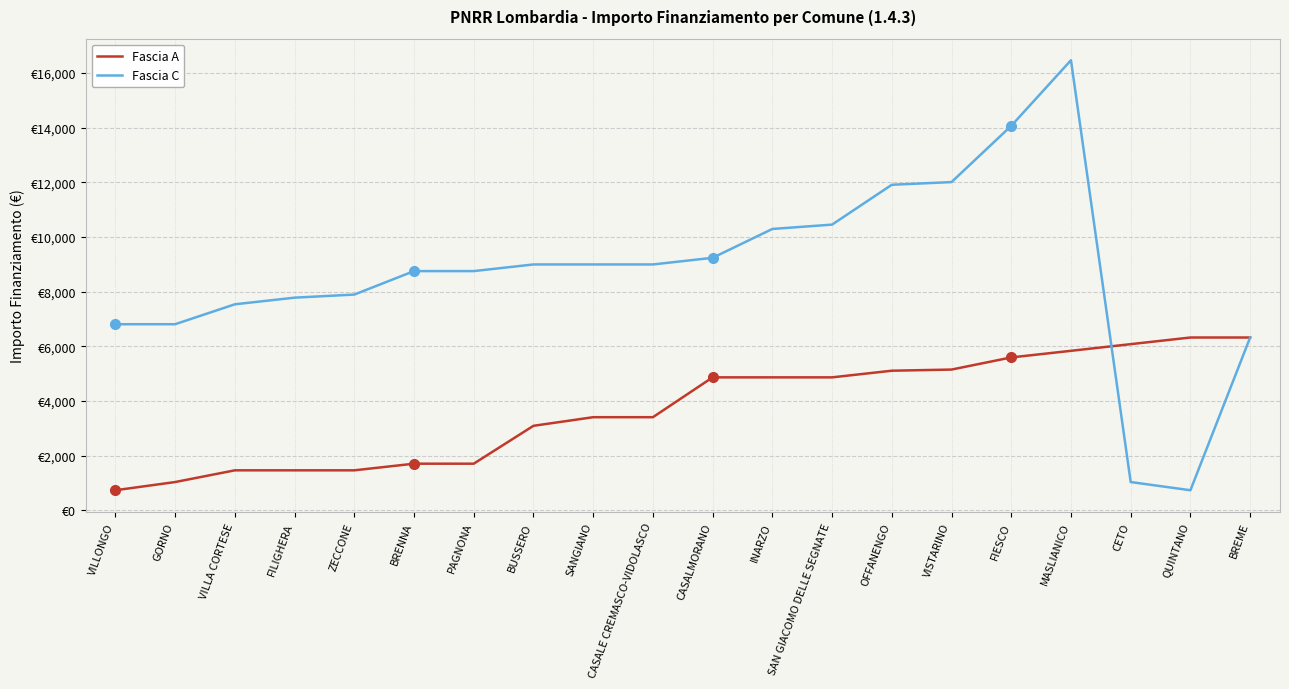

After their last crossing, which series has the higher values: Fascia C or Fascia A?

Fascia A